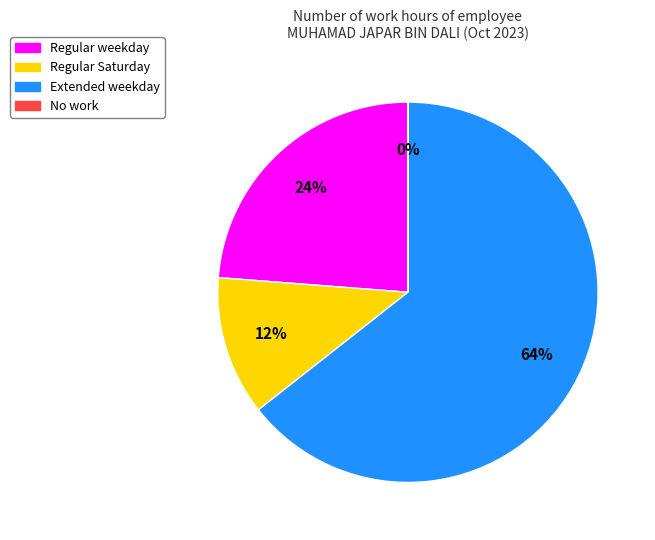

Is there a majority slice in this chart?

Yes